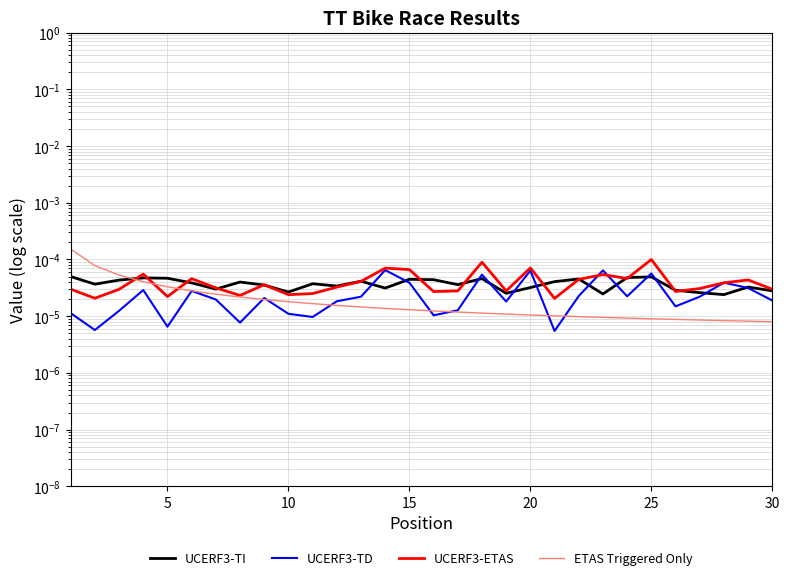

The UCERF3-TD series shows 0.0 at 17. True or false?

False